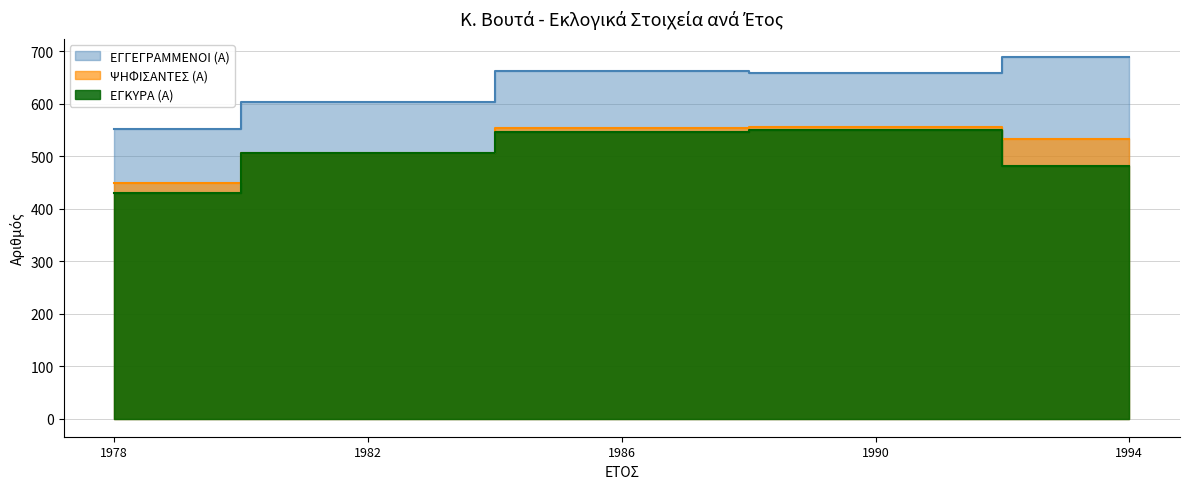

Which category has the highest value in the ΕΓΚΥΡΑ (Α) series?

1990